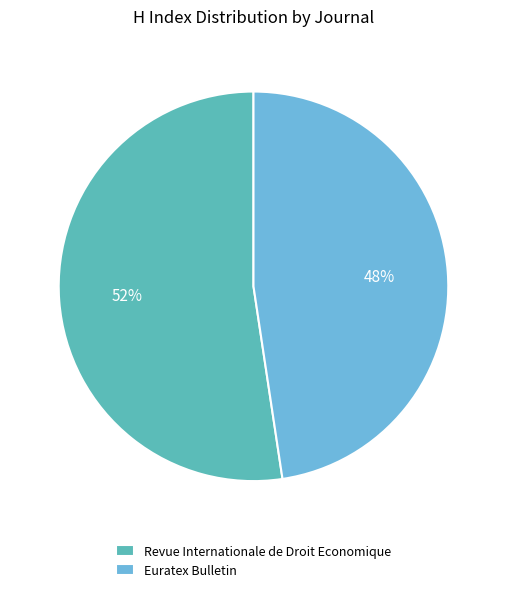

Which has a higher value, Euratex Bulletin or Revue Internationale de Droit Economique?

Revue Internationale de Droit Economique